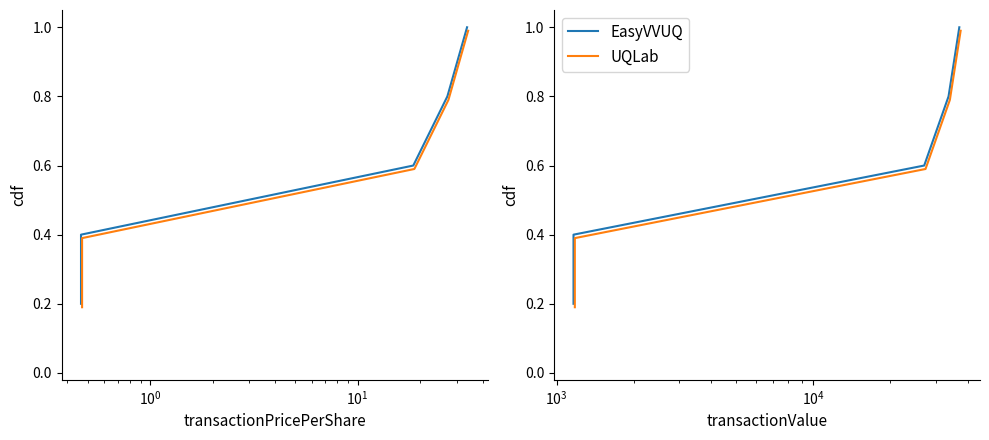

How many lines are shown in the chart?

2